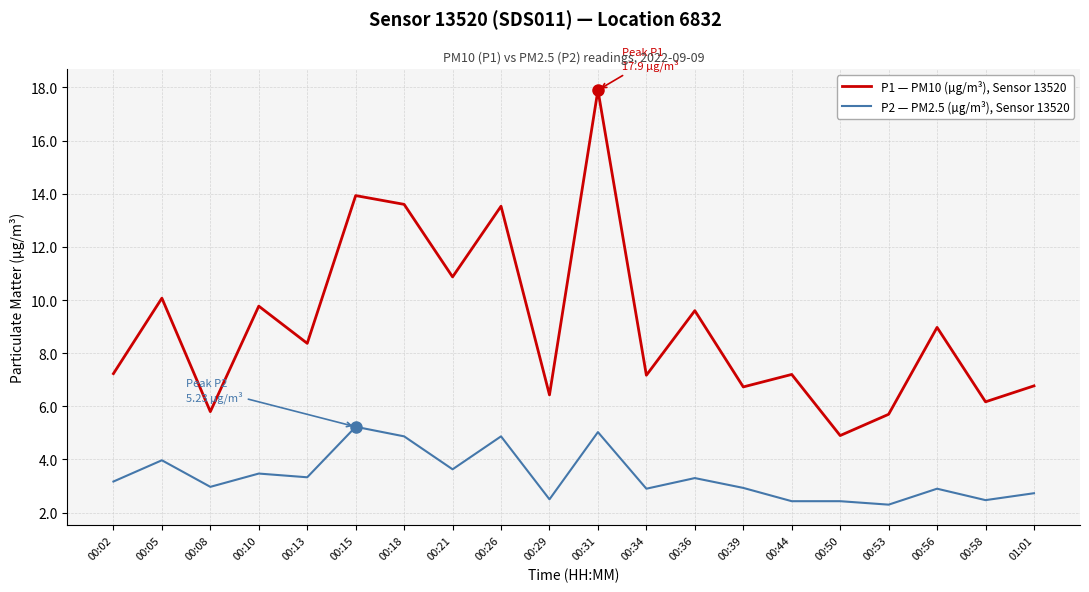

At which label does P1 — PM10 (µg/m³), Sensor 13520 reach its minimum?

00:50